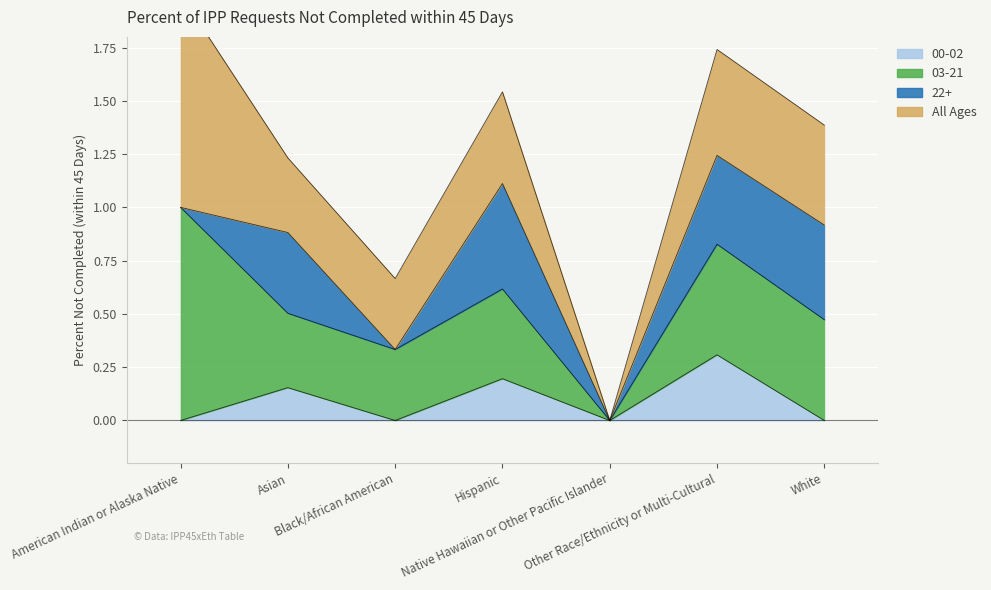

Which series has the largest range (max minus min)?

03-21